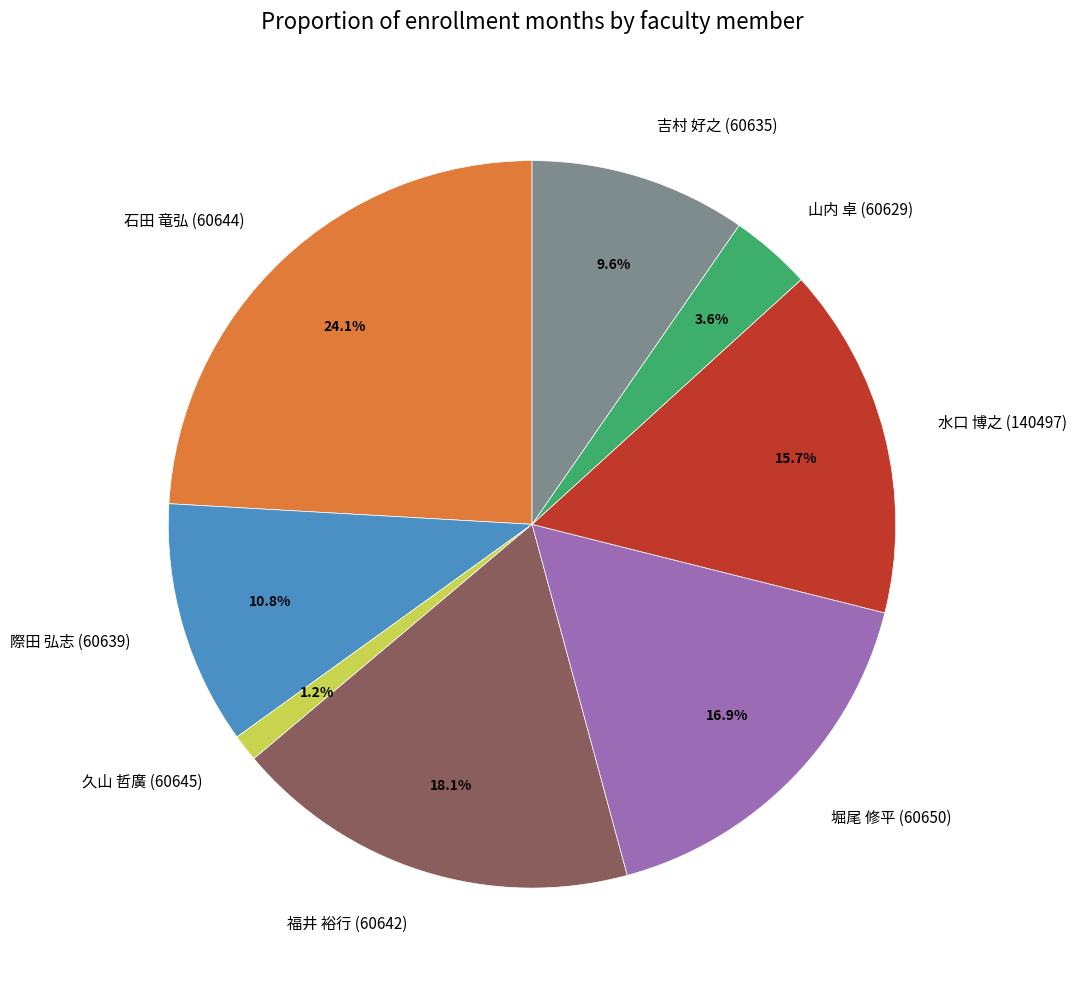

Combined, do 堀尾 修平 (60650) and 福井 裕行 (60642) account for over 50%?

No